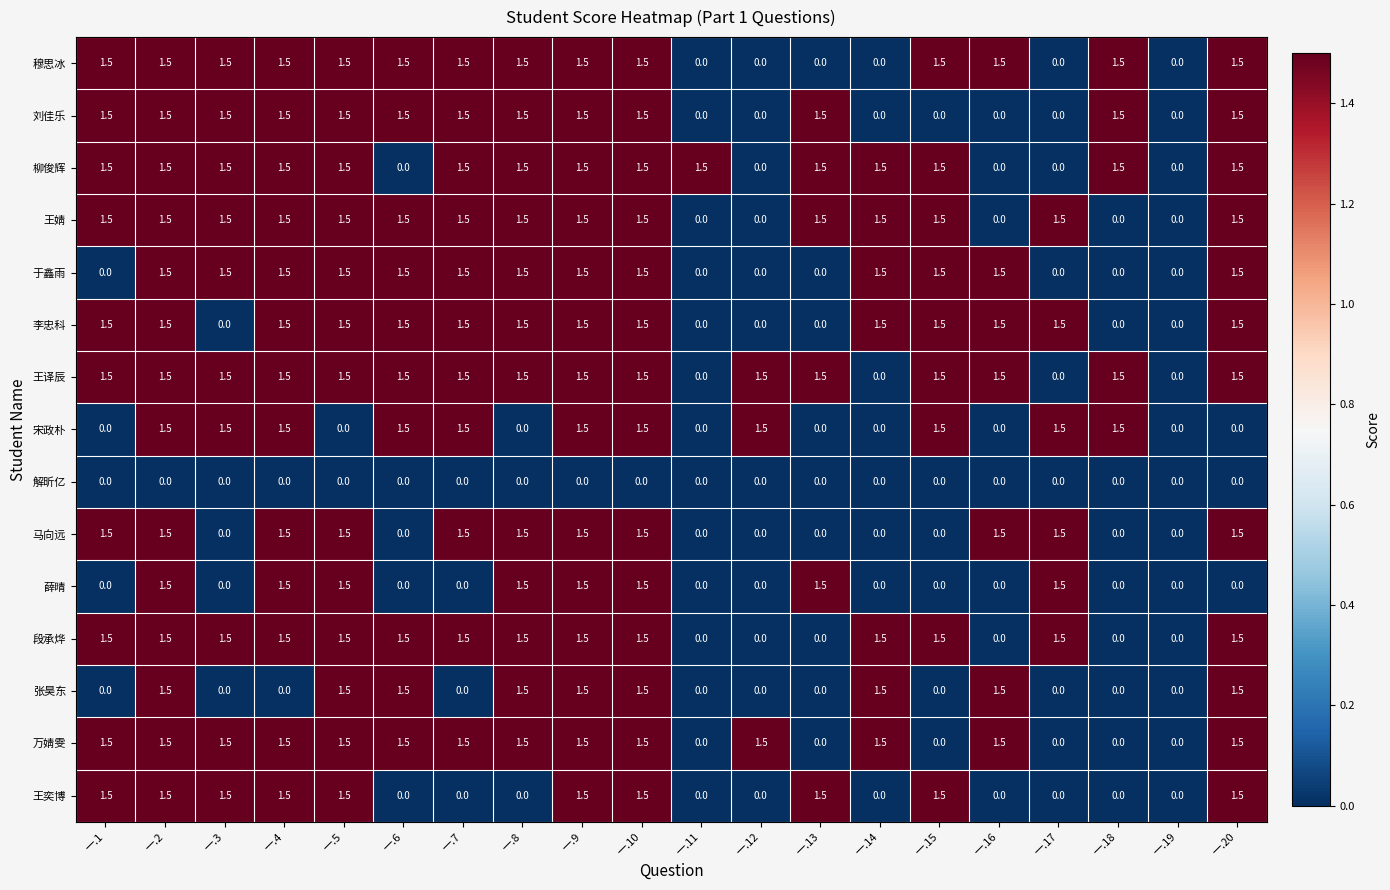

The value of 于鑫雨 at 一.5 is 0.4. True or false?

False